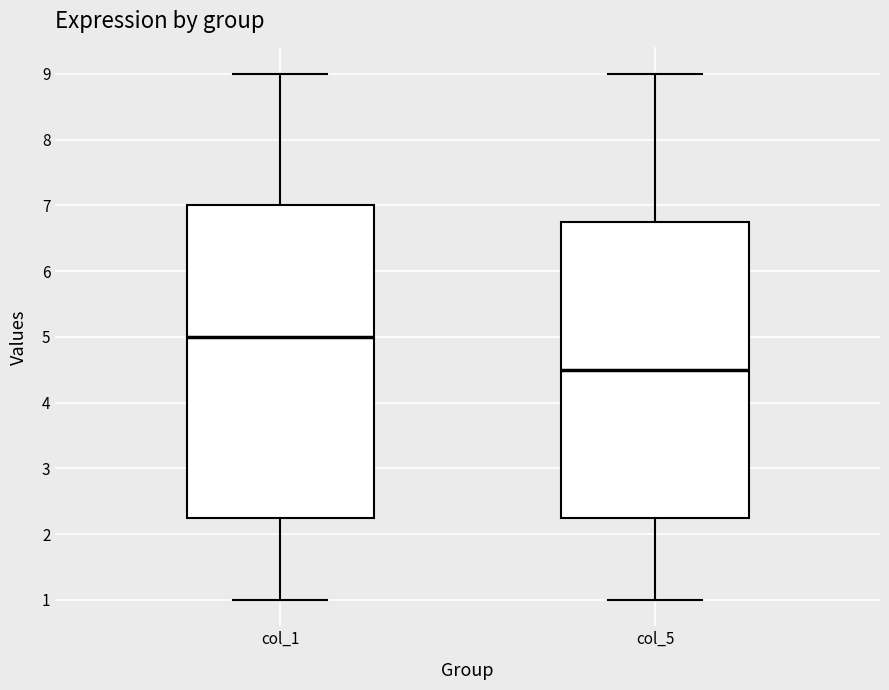

Reading left to right, read every box against the y-axis: the position of its median line, the range the box covers, and the ends of its whiskers. The values are not printed on the chart, so give them approximately, as read against the axis.

col_1: median 5.0, box 2.3 to 7.0, whiskers 1.0 to 9.0
col_5: median 4.5, box 2.3 to 6.8, whiskers 1.0 to 9.0